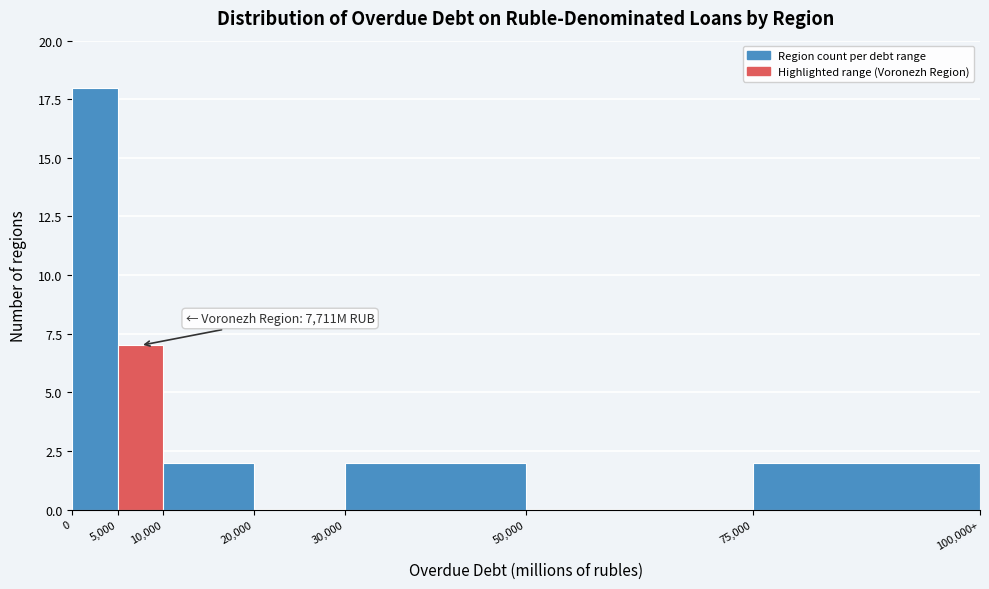

Reading left to right, list all the values displayed in this chart.

0=18	5,000=7	10,000=2	20,000=0	30,000=2	50,000=0	75,000=2